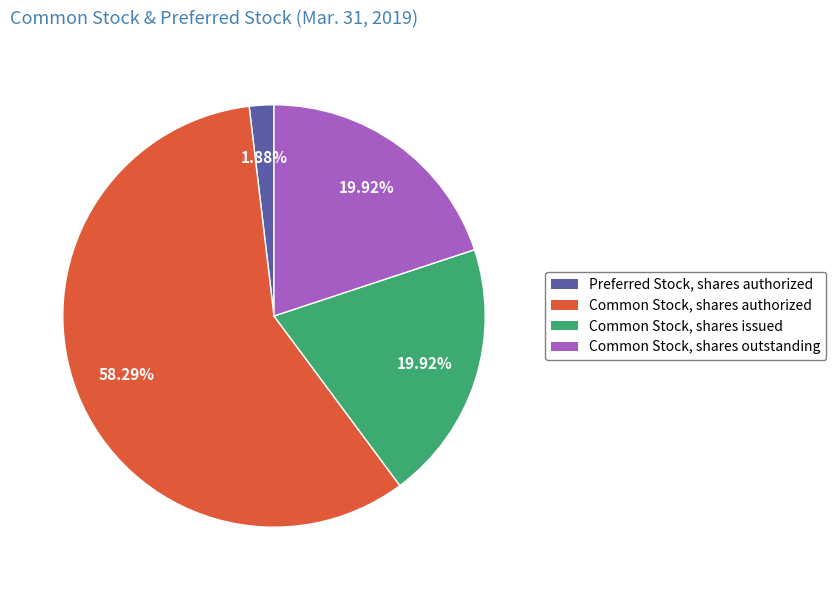

Which slice represents more than half of the pie?

Common Stock, shares authorized